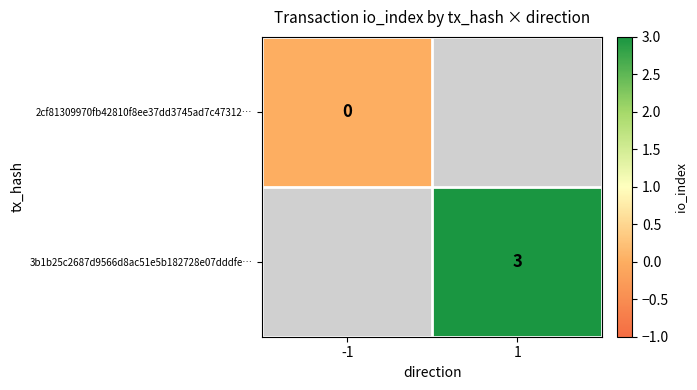

Is the value of 3b1b25c2687d9566d8ac51e5b182728e07dddfe… at 1 greater than the value of 2cf81309970fb42810f8ee37dd3745ad7c47312… at -1?

Yes